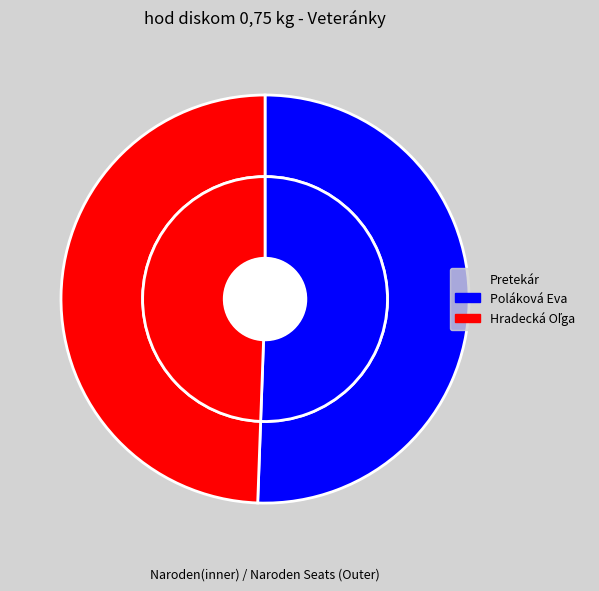

To the nearest percent, what percentage of the pie is Poláková Eva?

51%